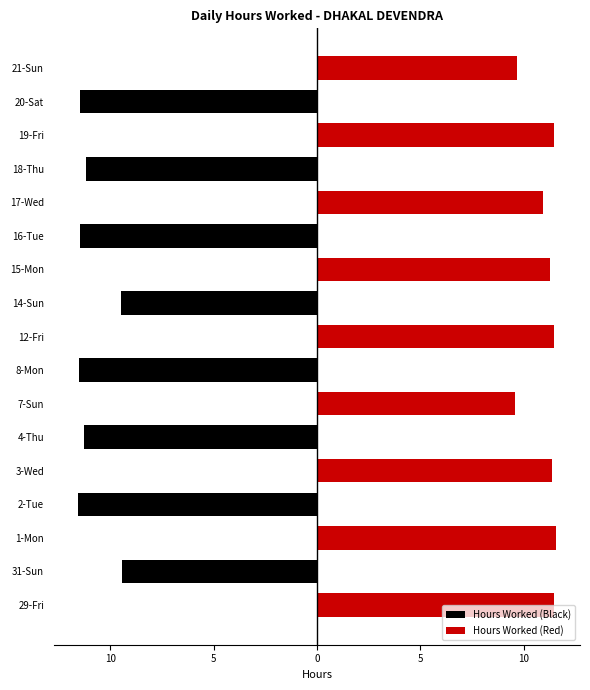

Reading right to left, extract all data points from this chart.

Hours Worked (Black): 0.0	-11.4	0.0	-11.2	0.0	-11.5	0.0	-9.5	0.0	-11.5	0.0	-11.3	0.0	-11.6	0.0	-9.4	0.0
Hours Worked (Red): 9.7	0.0	11.5	0.0	10.9	0.0	11.3	0.0	11.5	0.0	9.6	0.0	11.4	0.0	11.6	0.0	11.5